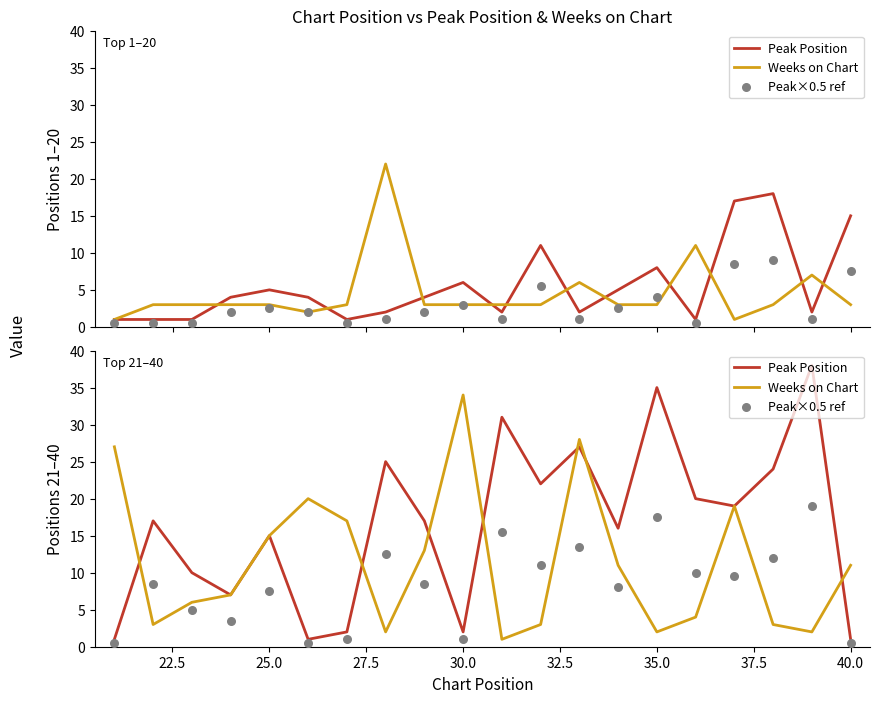

Which series reaches the maximum Y coordinate?

Peak Position